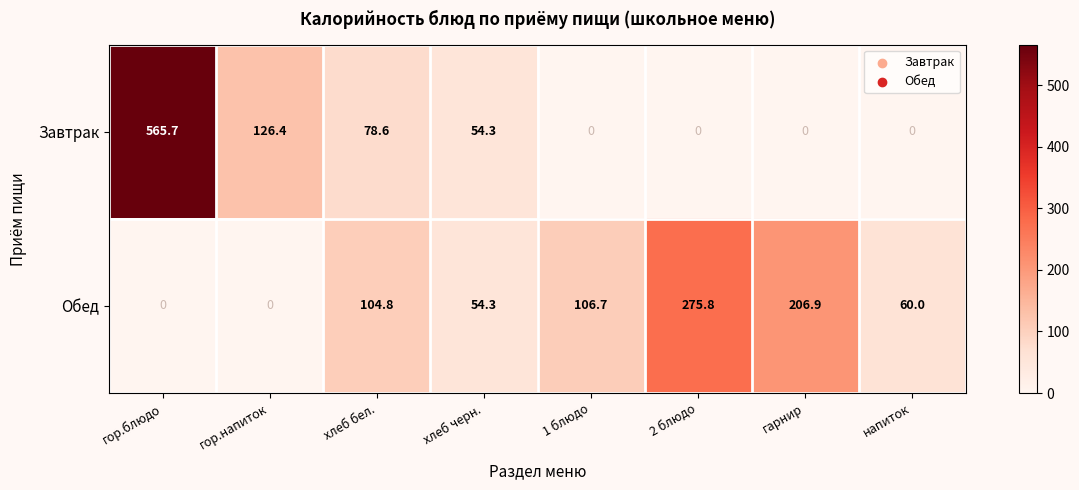

What is the difference between the maximum and minimum values in the Обед series?

275.8